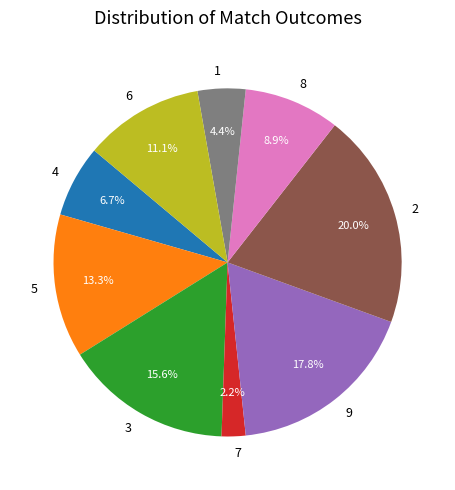

Does 8 represent more than half of the total?

No